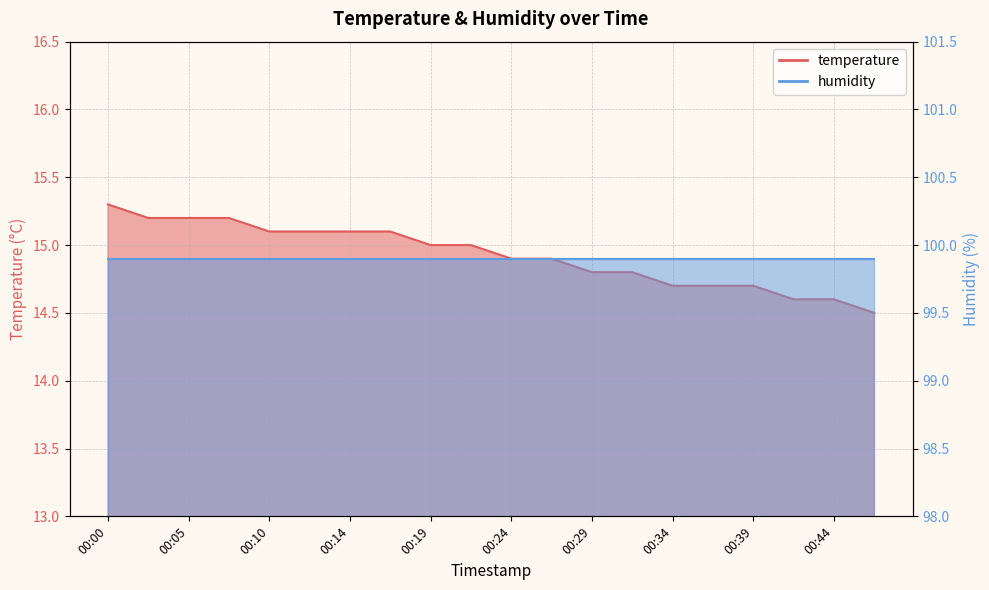

What is the ratio of the value at 00:00 to the value at 00:34?

1.0